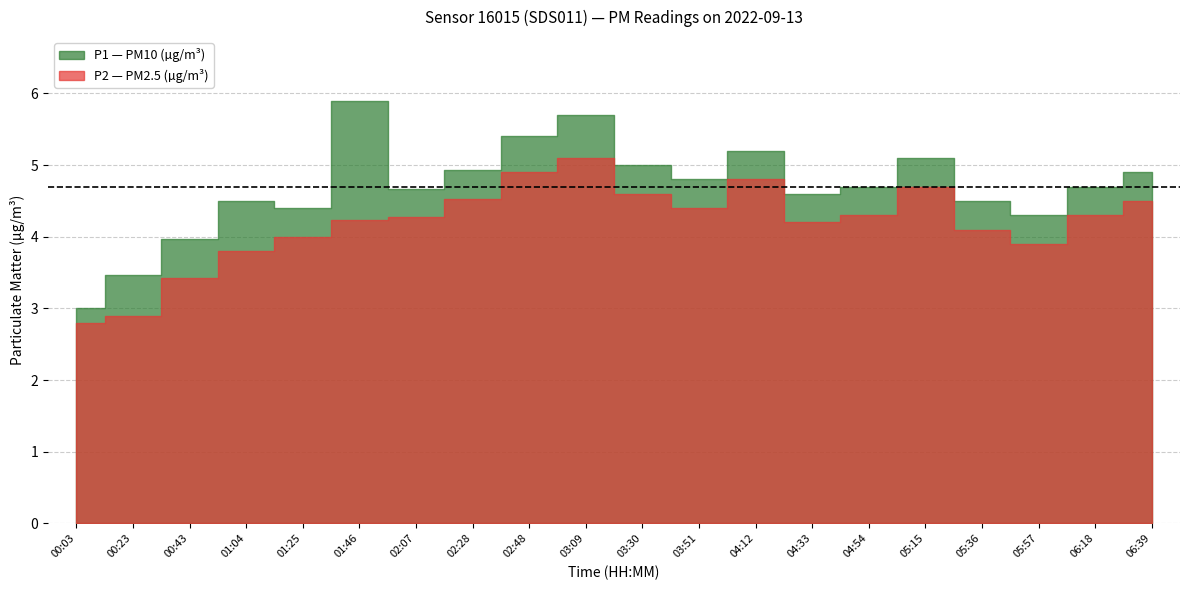

What is the sum of the P2 values at 00:43 and 06:18?

7.7